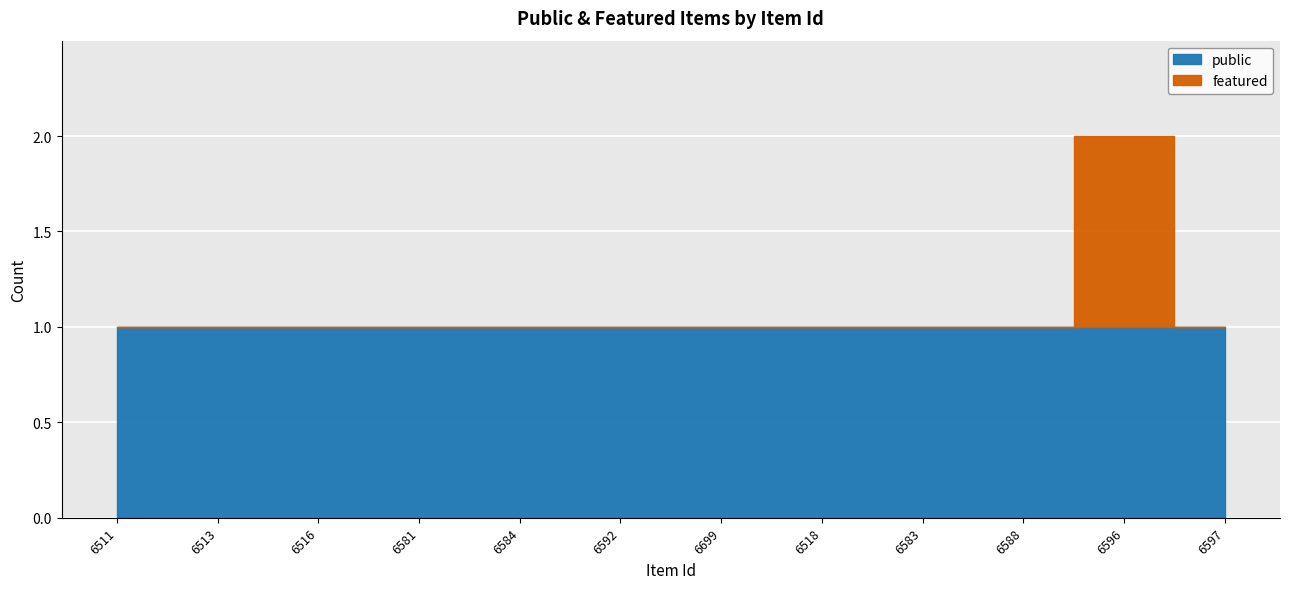

At which category does the data reach its first local peak?

6596